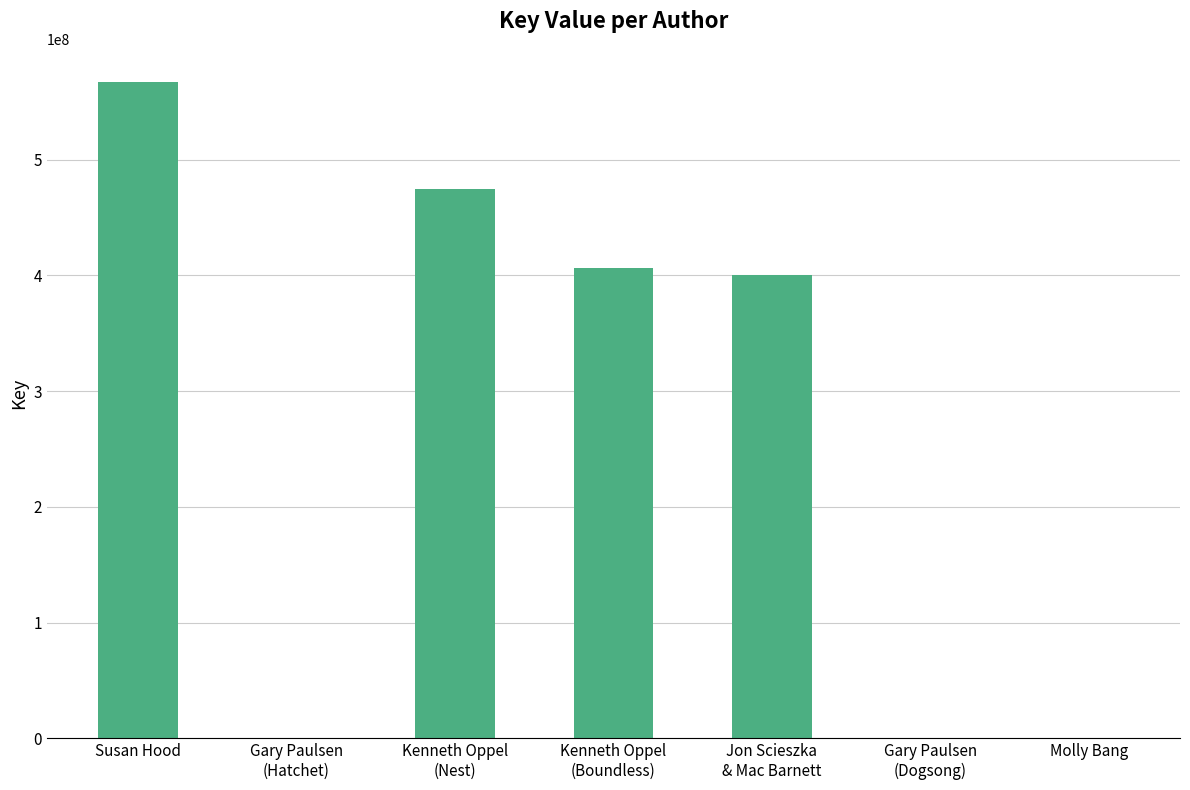

What is the sum of the values at Susan Hood and Jon Scieszka
& Mac Barnett?

967928198